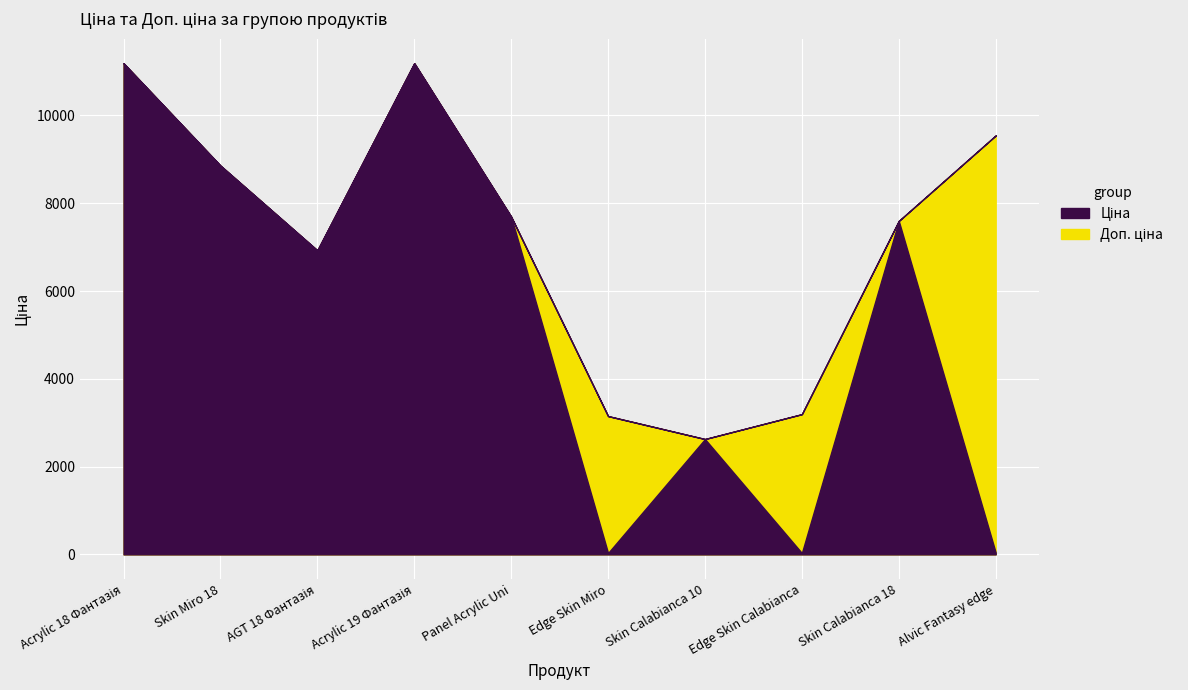

Where is the first local minimum for Доп. ціна?

AGT 18 Фантазія